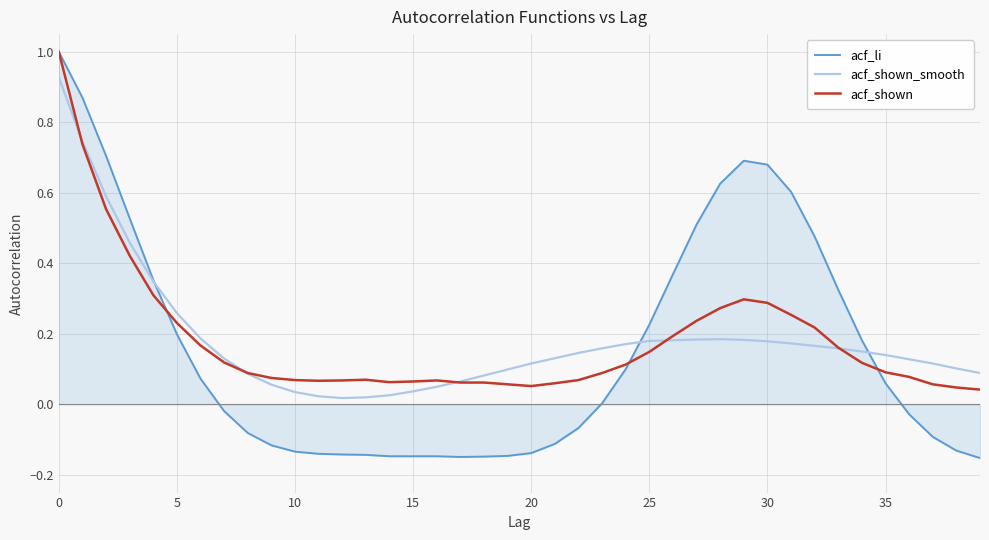

Which series has the largest range (max minus min)?

acf_li